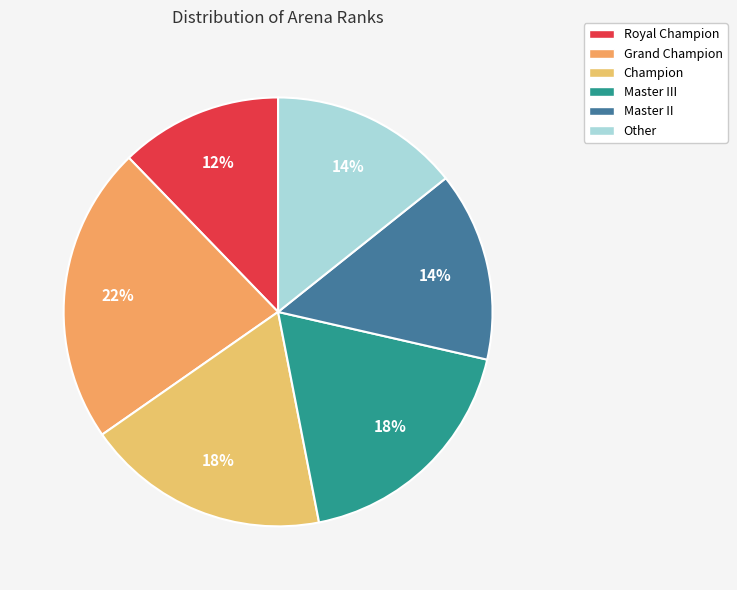

Count the number of slices in the pie.

6